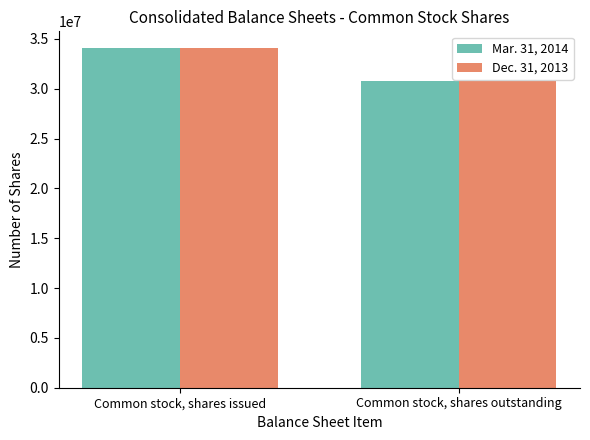

Reading right to left, extract all data points from this chart.

Mar. 31, 2014: 30788251	34059219
Dec. 31, 2013: 30788251	34059219